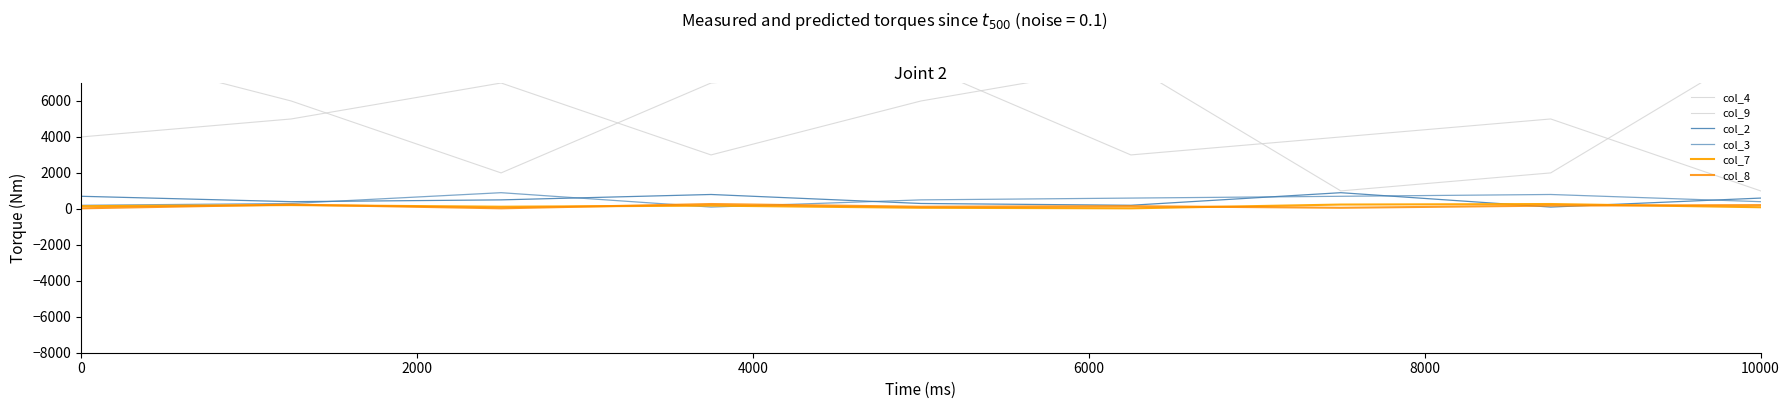

Is the value of col_8 at 10000 greater than the value of col_3 at 10000?

No